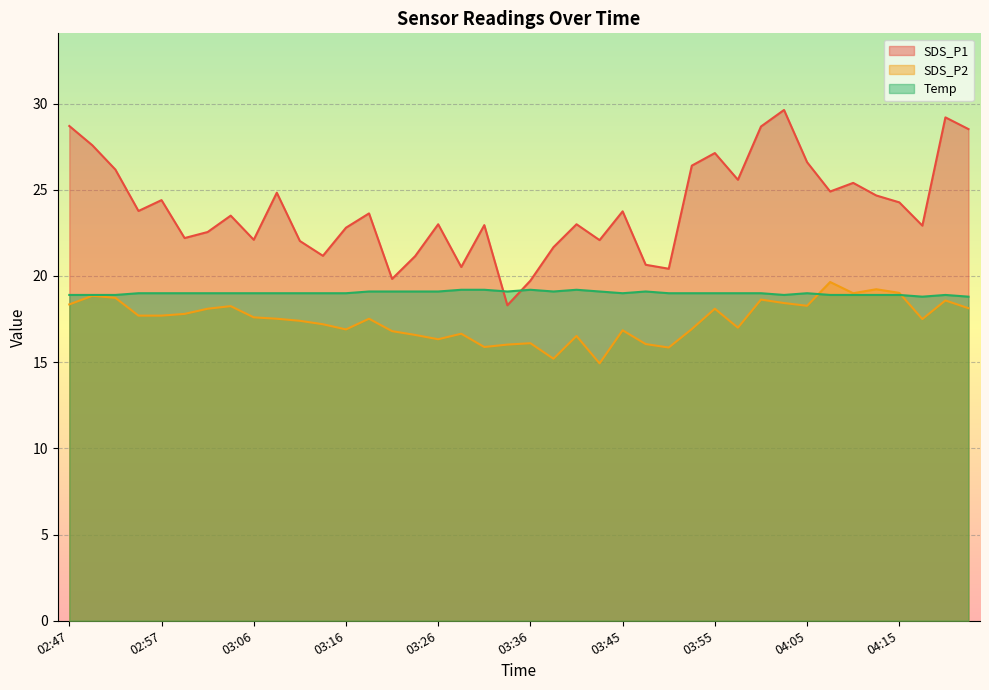

Does the chart display data point markers on the line(s)?

No